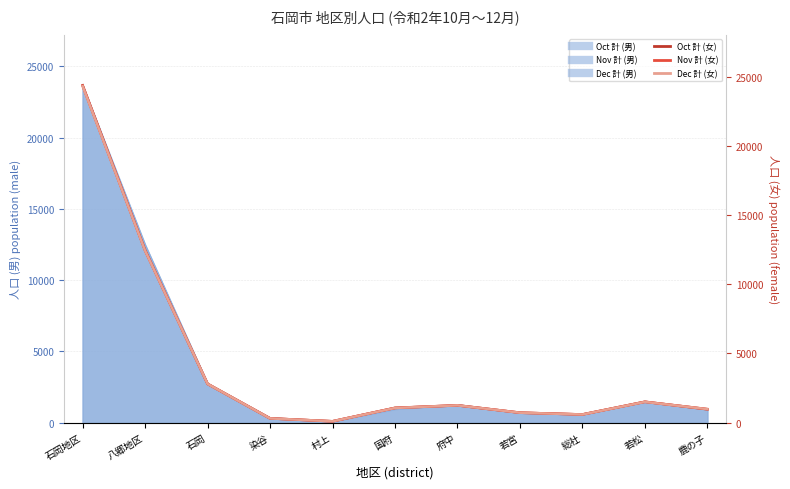

At which label does Oct 計 (女) reach its peak?

石岡地区